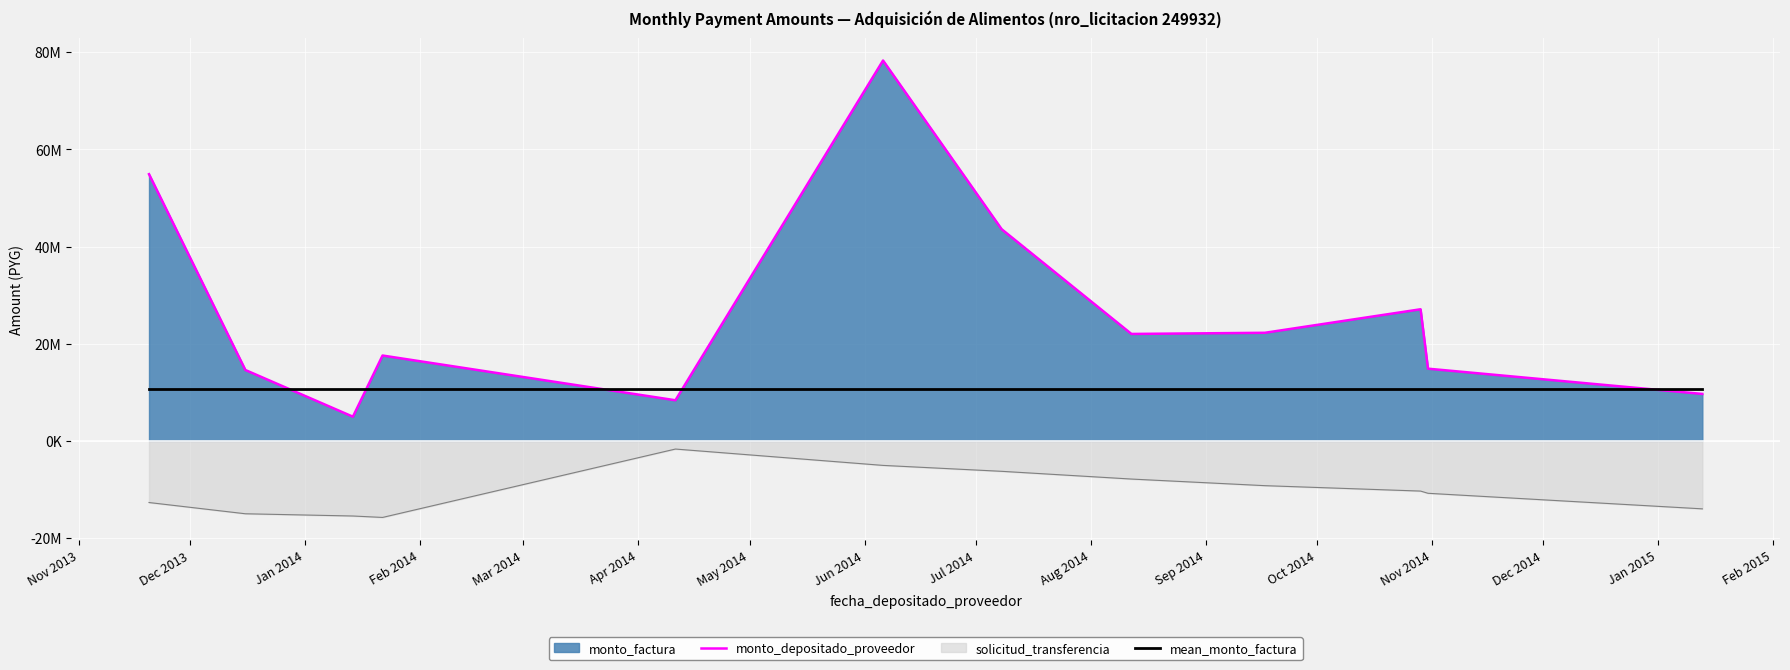

At which label does mean_monto_factura reach its minimum?

Nov 2013